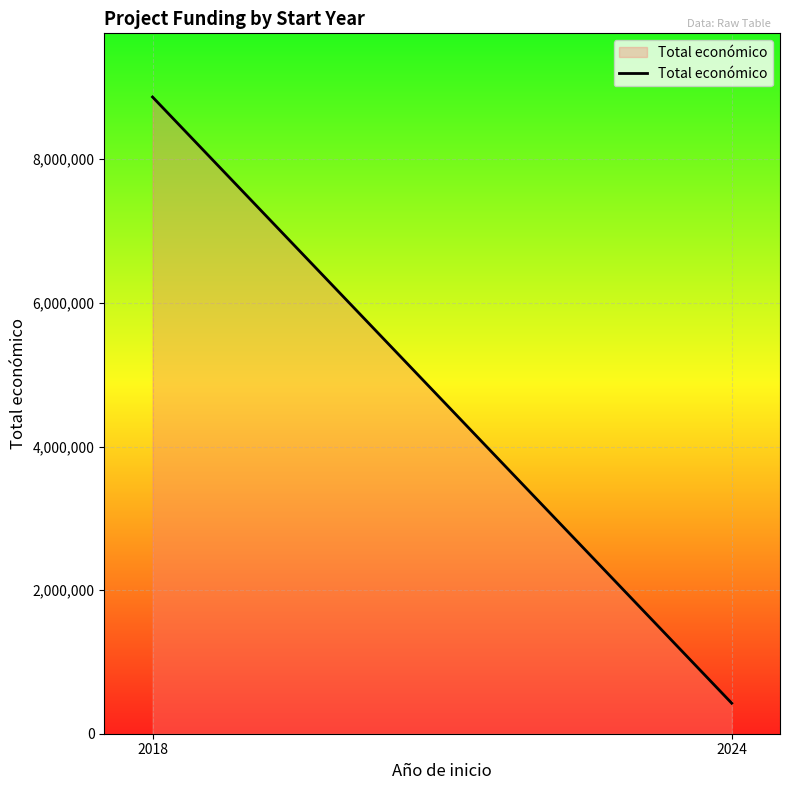

The chart shows a value of 594629 at 2024. True or false?

False